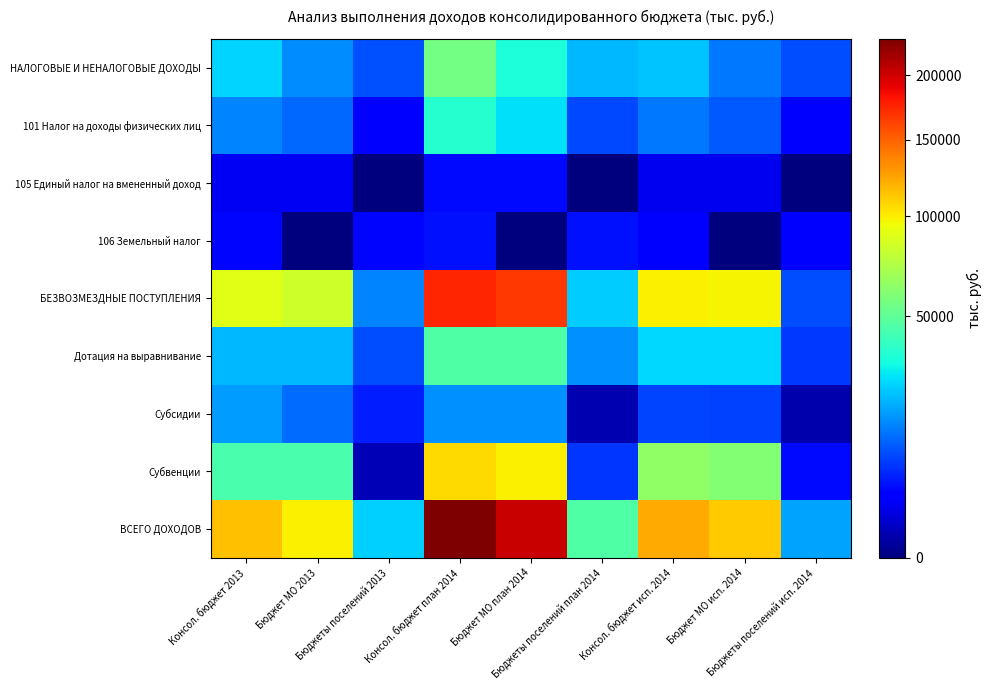

Reading left to right, list all the values displayed in this chart.

НАЛОГОВЫЕ И НЕНАЛОГОВЫЕ ДОХОДЫ: Консол. бюджет 2013=25697.9	Бюджет МО 2013=15865.8	Бюджеты поселений 2013=9832.1	Консол. бюджет план 2014=55923.8	Бюджет МО план 2014=33936.1	Бюджеты поселений план 2014=21987.7	Консол. бюджет исп. 2014=23178.5	Бюджет МО исп. 2014=13703.2	Бюджеты поселений исп. 2014=9475.3
101 Налог на доходы физических лиц: Консол. бюджет 2013=15351.1	Бюджет МО 2013=12071.7	Бюджеты поселений 2013=3279.4	Консол. бюджет план 2014=36604.6	Бюджет МО план 2014=27574.4	Бюджеты поселений план 2014=9030.2	Консол. бюджет исп. 2014=13698.3	Бюджет МО исп. 2014=10323.8	Бюджеты поселений исп. 2014=3374.5
105 Единый налог на вмененный доход: Консол. бюджет 2013=2424.7	Бюджет МО 2013=2424.7	Бюджеты поселений 2013=0.0	Консол. бюджет план 2014=4210.0	Бюджет МО план 2014=4210.0	Бюджеты поселений план 2014=0.0	Консол. бюджет исп. 2014=2345.7	Бюджет МО исп. 2014=2345.7	Бюджеты поселений исп. 2014=0.0
106 Земельный налог: Консол. бюджет 2013=3855.1	Бюджет МО 2013=0.0	Бюджеты поселений 2013=3855.1	Консол. бюджет план 2014=4645.0	Бюджет МО план 2014=0.0	Бюджеты поселений план 2014=4645.0	Консол. бюджет исп. 2014=3024.5	Бюджет МО исп. 2014=0.0	Бюджеты поселений исп. 2014=3024.5
БЕЗВОЗМЕЗДНЫЕ ПОСТУПЛЕНИЯ: Консол. бюджет 2013=89500.4	Бюджет МО 2013=83568.5	Бюджеты поселений 2013=15261.8	Консол. бюджет план 2014=175213.5	Бюджет МО план 2014=167603.6	Бюджеты поселений план 2014=24426.6	Консол. бюджет исп. 2014=98899.5	Бюджет МО исп. 2014=97447.2	Бюджеты поселений исп. 2014=9370.0
Дотация на выравнивание: Консол. бюджет 2013=21927.0	Бюджет МО 2013=21927.0	Бюджеты поселений 2013=9190.4	Консол. бюджет план 2014=46072.0	Бюджет МО план 2014=46072.0	Бюджеты поселений план 2014=16475.4	Консол. бюджет исп. 2014=26395.8	Бюджет МО исп. 2014=26395.8	Бюджеты поселений исп. 2014=7635.7
Субсидии: Консол. бюджет 2013=17980.3	Бюджет МО 2013=12604.0	Бюджеты поселений 2013=5515.9	Консол. бюджет план 2014=16767.0	Бюджет МО план 2014=16340.5	Бюджеты поселений план 2014=492.8	Консол. бюджет исп. 2014=8558.2	Бюджет МО исп. 2014=8232.4	Бюджеты поселений исп. 2014=392.1
Субвенции: Консол. бюджет 2013=44774.1	Бюджет МО 2013=44249.9	Бюджеты поселений 2013=524.1	Консол. бюджет план 2014=106034.5	Бюджет МО план 2014=98684.2	Бюджеты поселений план 2014=7350.4	Консол. бюджет исп. 2014=63892.6	Бюджет МО исп. 2014=59699.7	Бюджеты поселений исп. 2014=4192.9
ВСЕГО ДОХОДОВ: Консол. бюджет 2013=115198.3	Бюджет МО 2013=99434.3	Бюджеты поселений 2013=25093.9	Консол. бюджет план 2014=231137.3	Бюджет МО план 2014=201539.7	Бюджеты поселений план 2014=46414.3	Консол. бюджет исп. 2014=122078.0	Бюджет МО исп. 2014=111150.4	Бюджеты поселений исп. 2014=18845.3